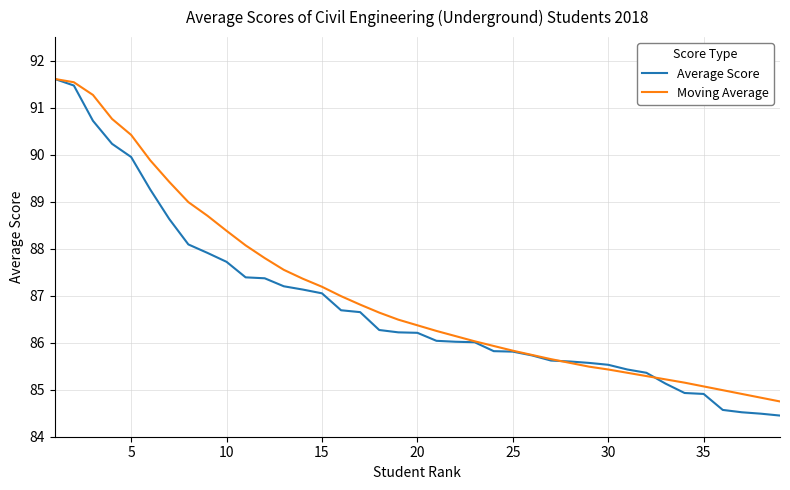

Which series has the widest spread of values?

Average Score